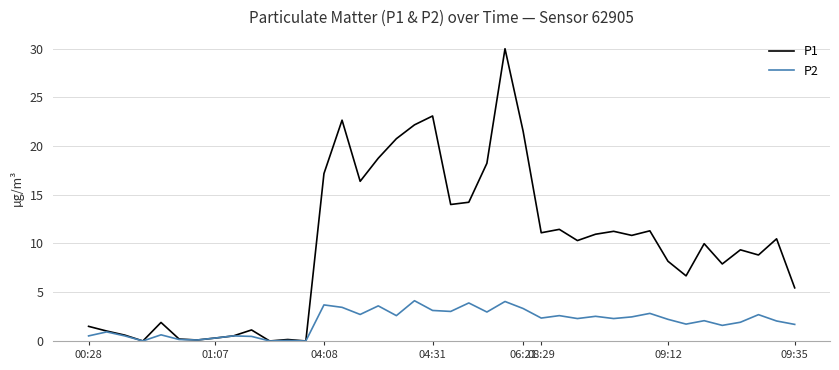

How many distinct data groups are displayed?

2